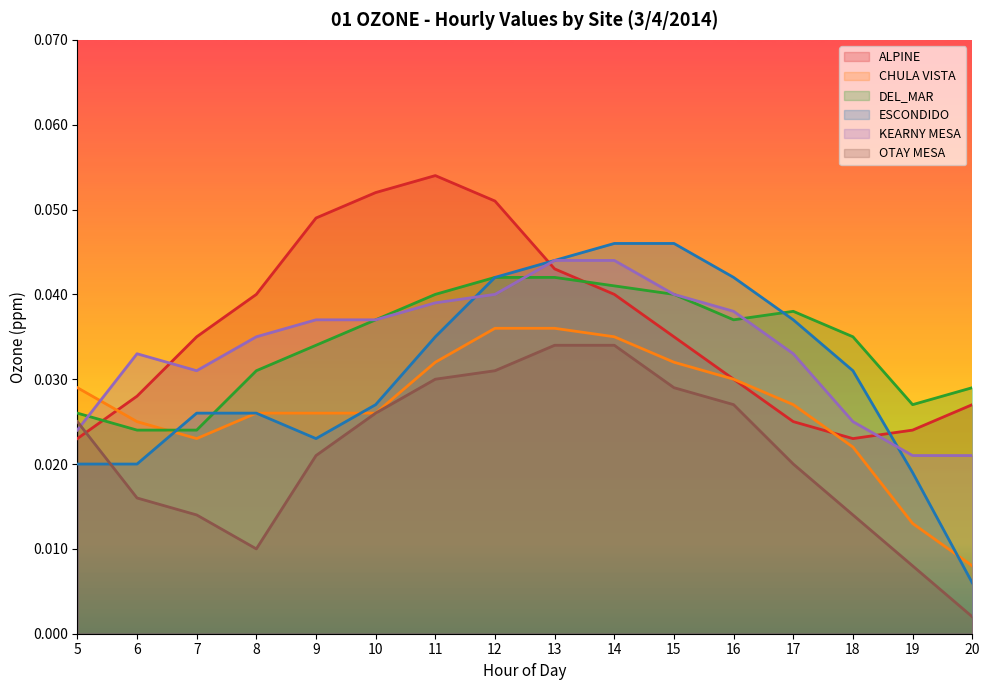

Reading right to left, transcribe all the data shown in this chart.

ALPINE: 0.0	0.0	0.0	0.0	0.0	0.0	0.0	0.0	0.1	0.1	0.1	0.0	0.0	0.0	0.0	0.0
CHULA VISTA: 0.0	0.0	0.0	0.0	0.0	0.0	0.0	0.0	0.0	0.0	0.0	0.0	0.0	0.0	0.0	0.0
DEL_MAR: 0.0	0.0	0.0	0.0	0.0	0.0	0.0	0.0	0.0	0.0	0.0	0.0	0.0	0.0	0.0	0.0
ESCONDIDO: 0.0	0.0	0.0	0.0	0.0	0.0	0.0	0.0	0.0	0.0	0.0	0.0	0.0	0.0	0.0	0.0
KEARNY MESA: 0.0	0.0	0.0	0.0	0.0	0.0	0.0	0.0	0.0	0.0	0.0	0.0	0.0	0.0	0.0	0.0
OTAY MESA: 0.0	0.0	0.0	0.0	0.0	0.0	0.0	0.0	0.0	0.0	0.0	0.0	0.0	0.0	0.0	0.0